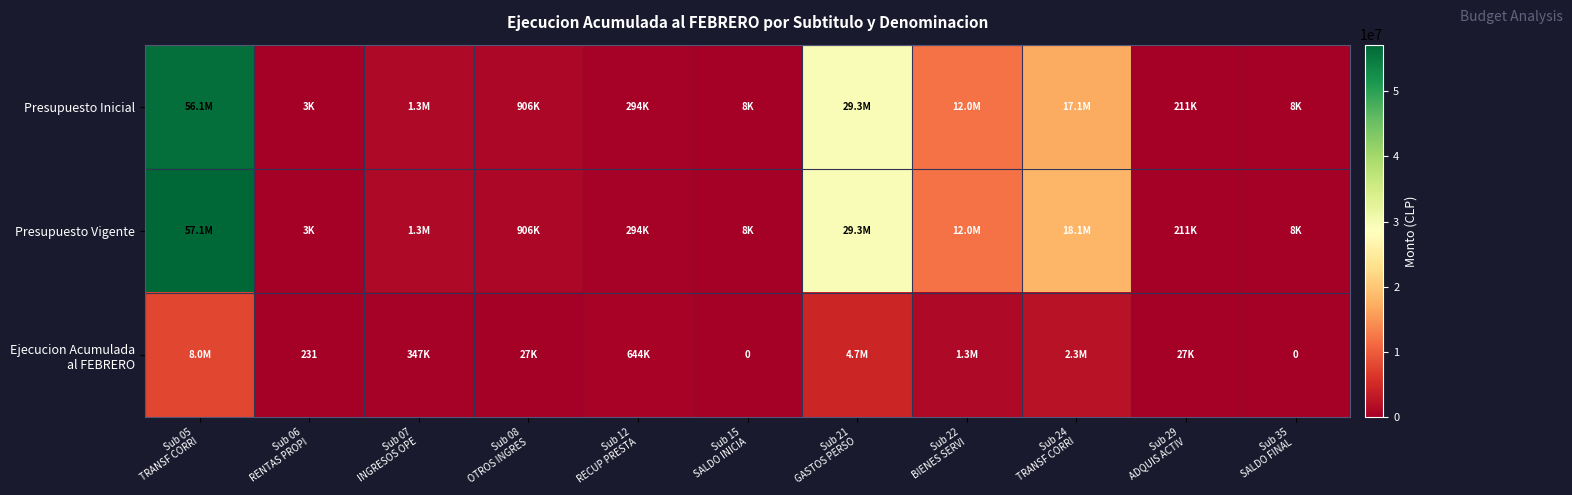

Is it true that Ejecucion Acumulada al FEBRERO equals 8025518 at Sub 05 TRANSF CORRI?

True